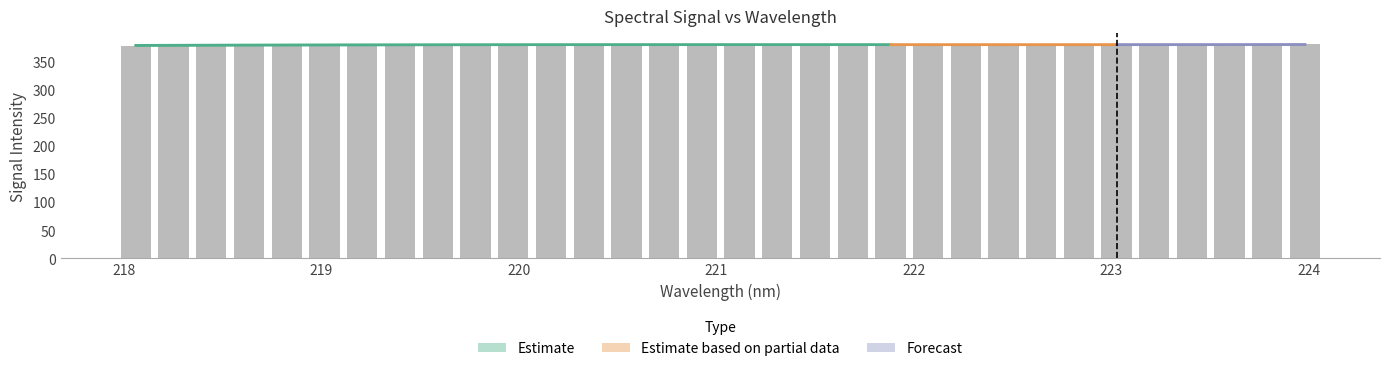

What is the value of the 2nd bar from the left?

378.8